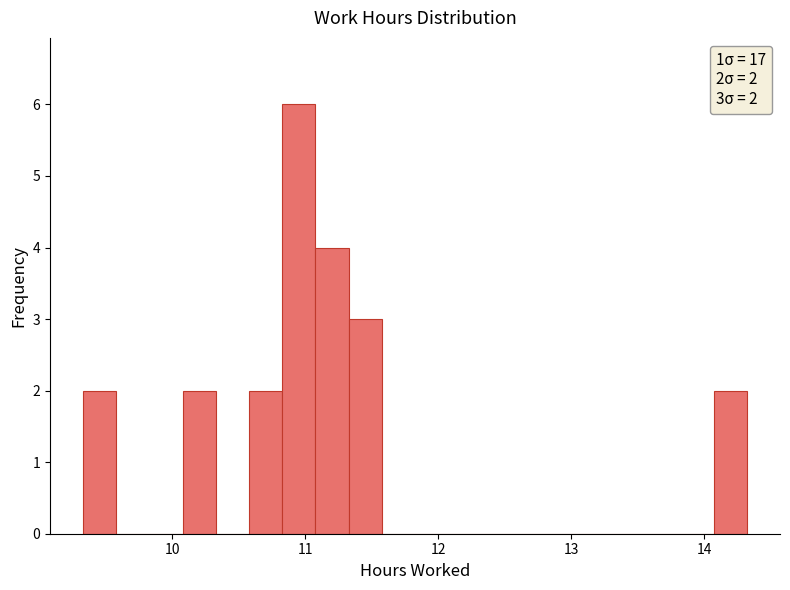

Around what value on the x-axis is the tallest bar? Give the approximate position of its centre, as read against the axis.

11.0